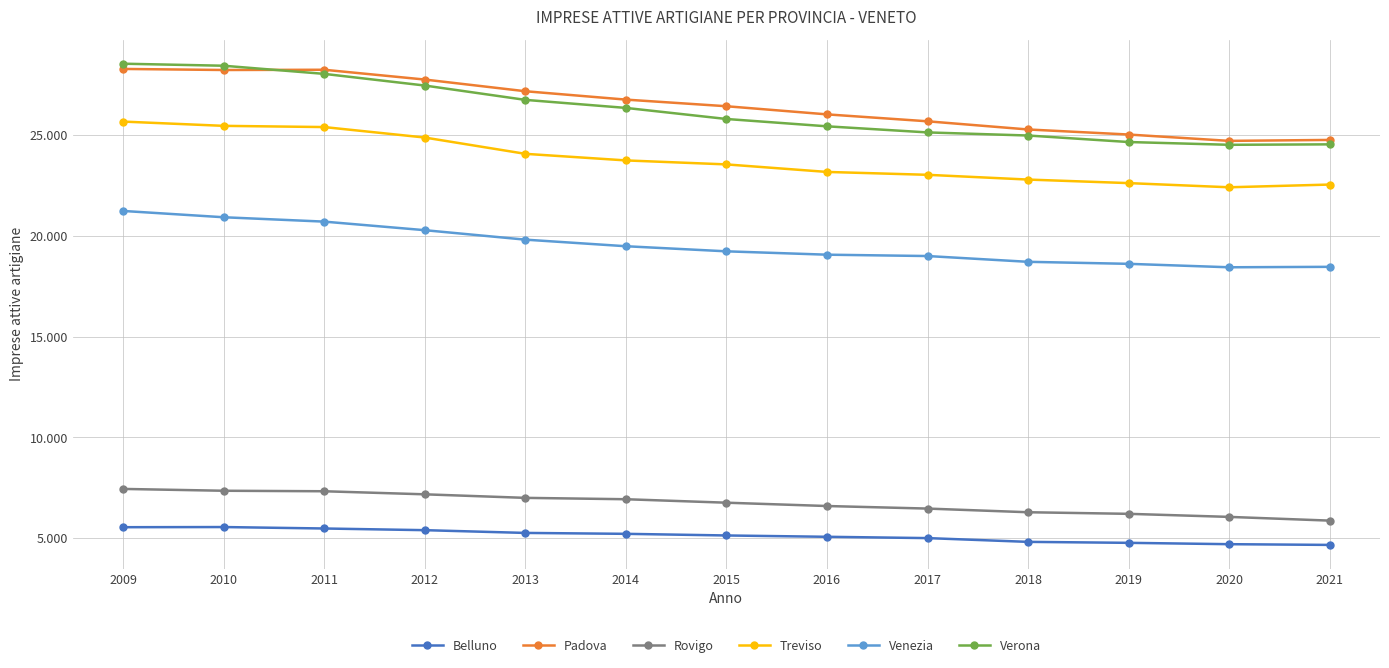

True or false: Treviso and Belluno cross at least once.

False